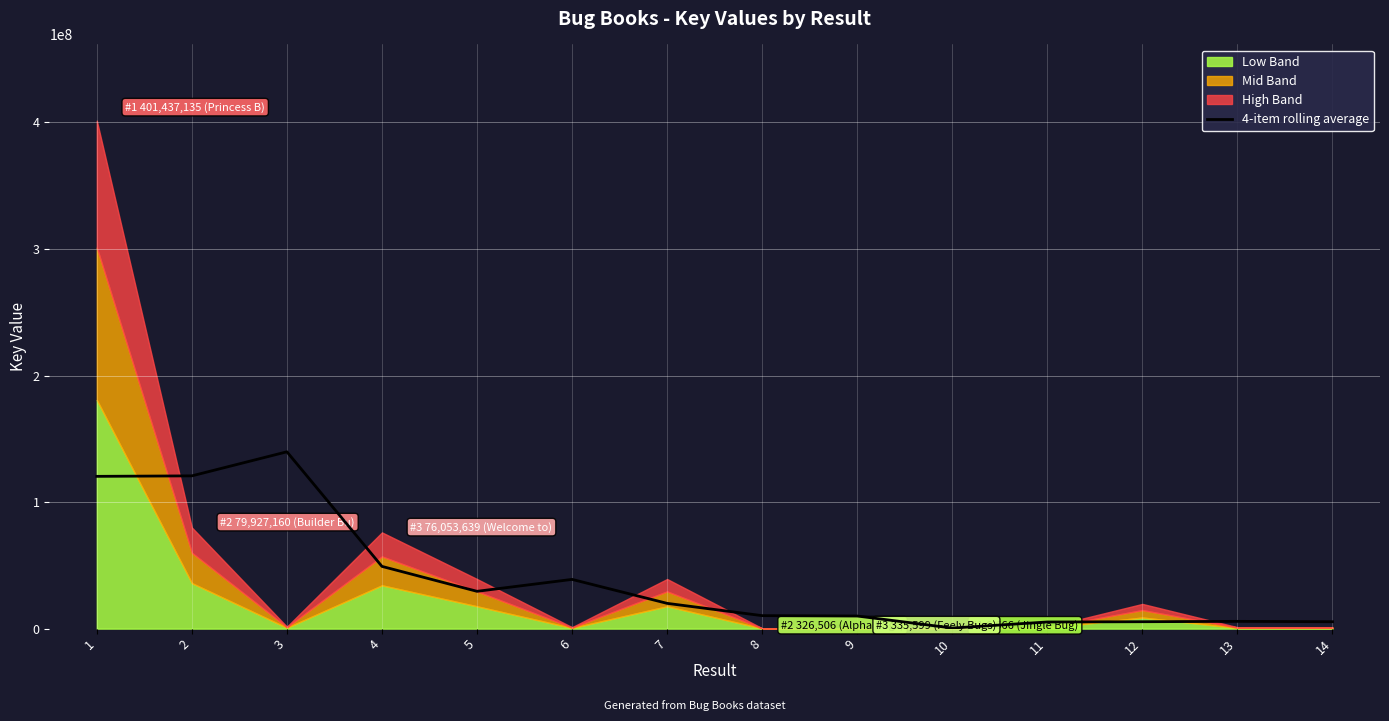

At which label does the data first exceed 19976355?

1